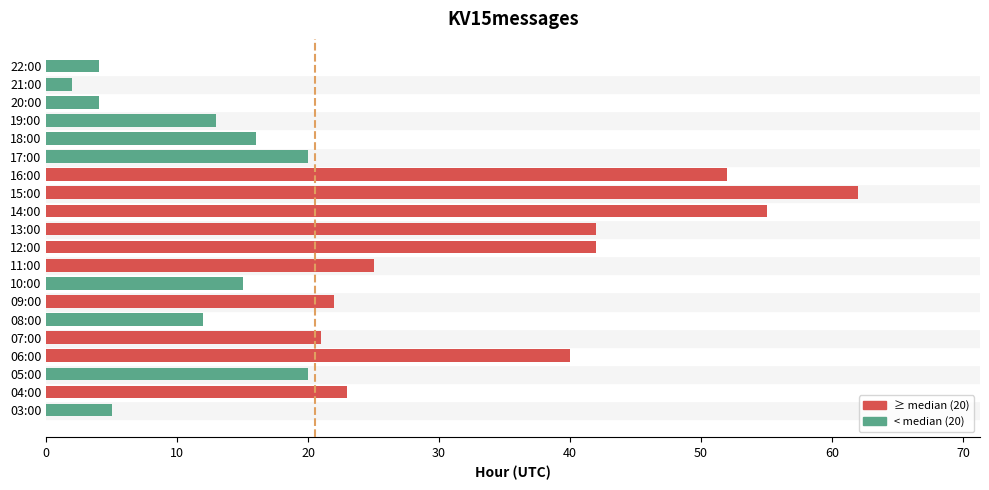

What is the sum of all values?

495